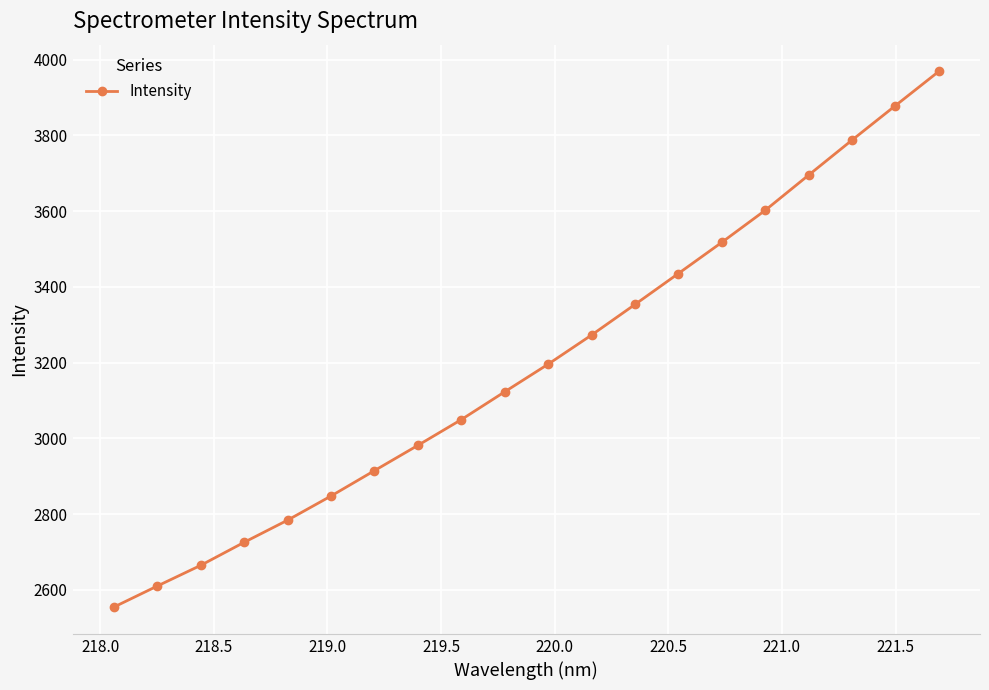

What is the value of the 3rd point from the left?

2665.0